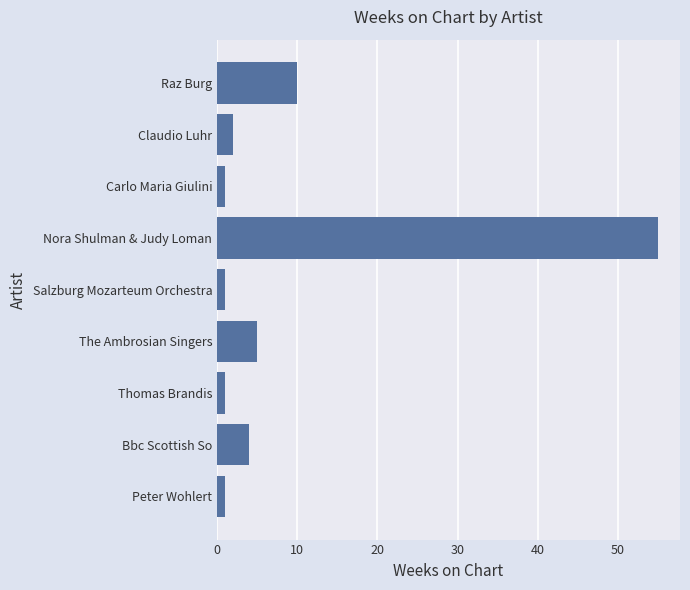

What is the smallest value displayed?

1